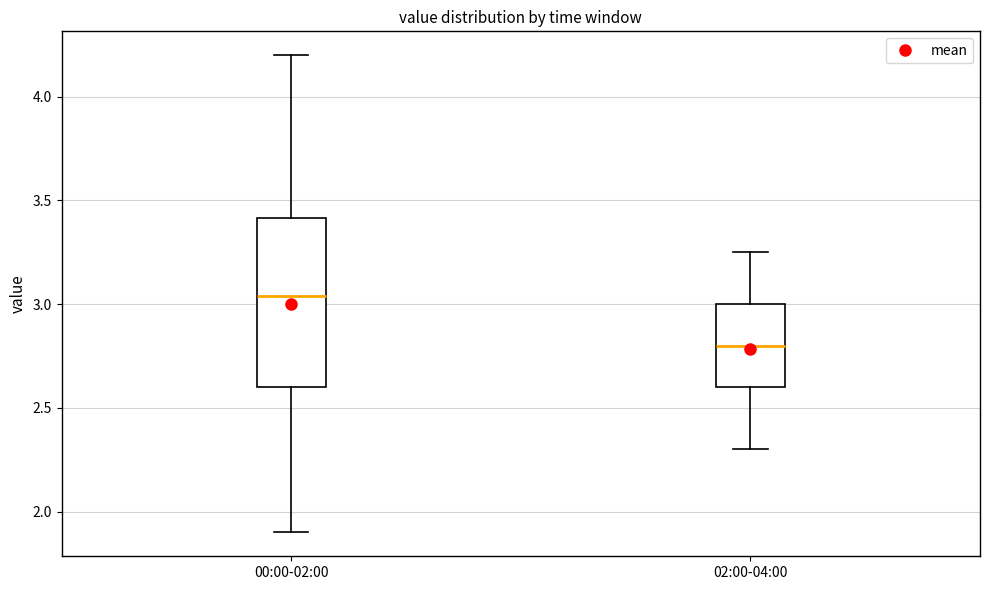

Where does the lower whisker of the box for 02:00-04:00 end on the y-axis? The values are not printed on the chart, so give them approximately, as read against the axis.

2.30